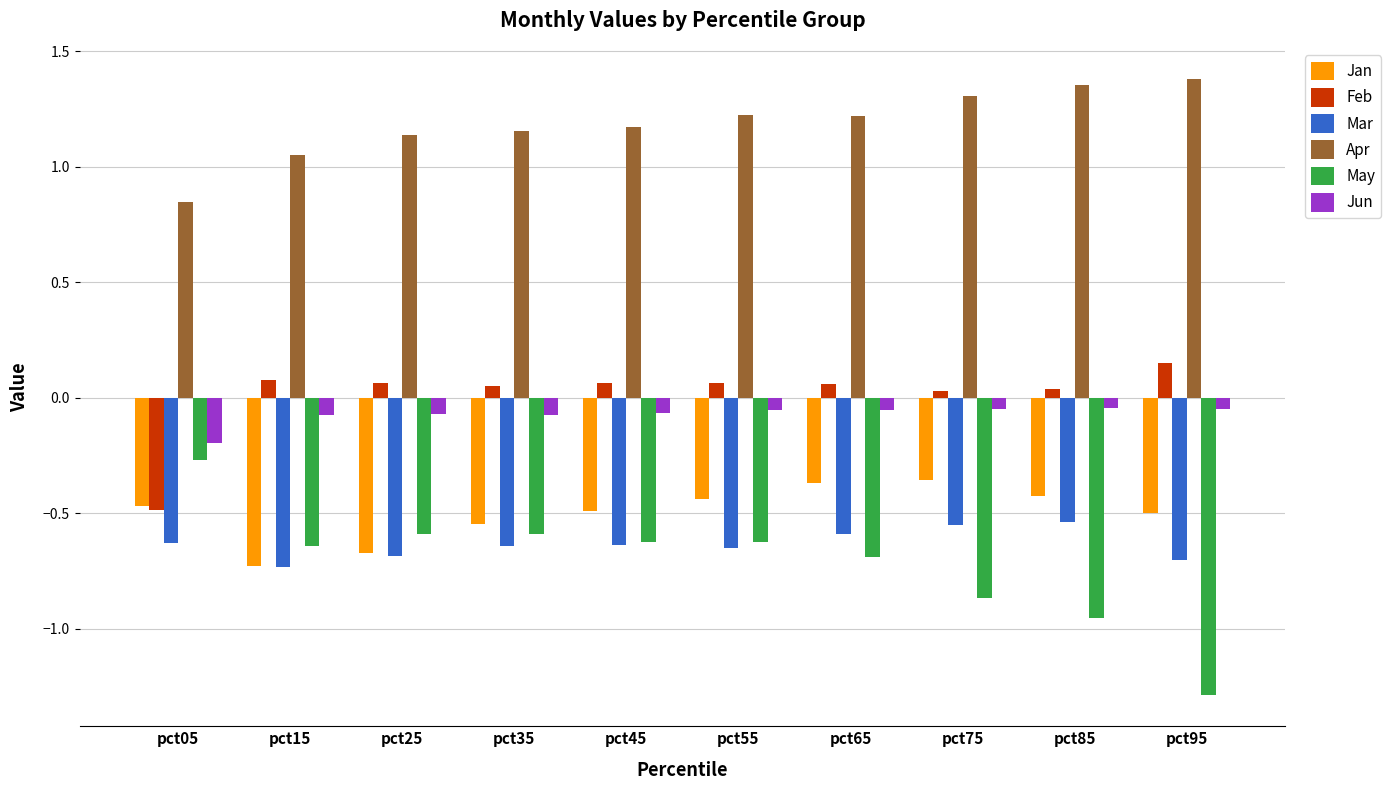

What is the difference between the highest and lowest values at pct05?

1.5